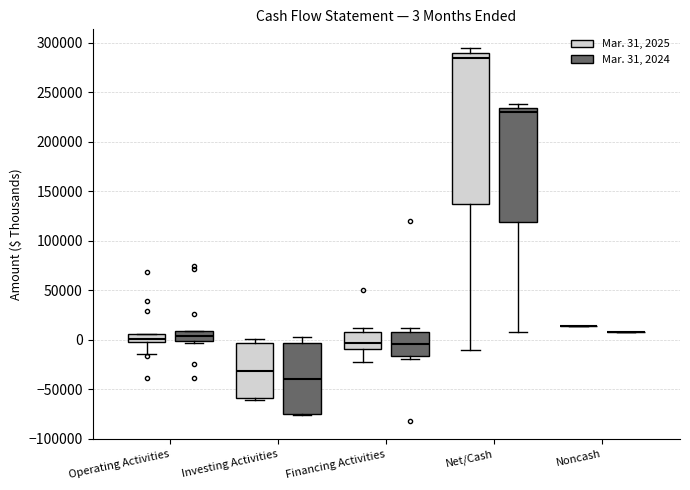

Comparing the boxes themselves (not the whiskers), which one is the tallest?

Net/Cash (Mar. 31, 2025)